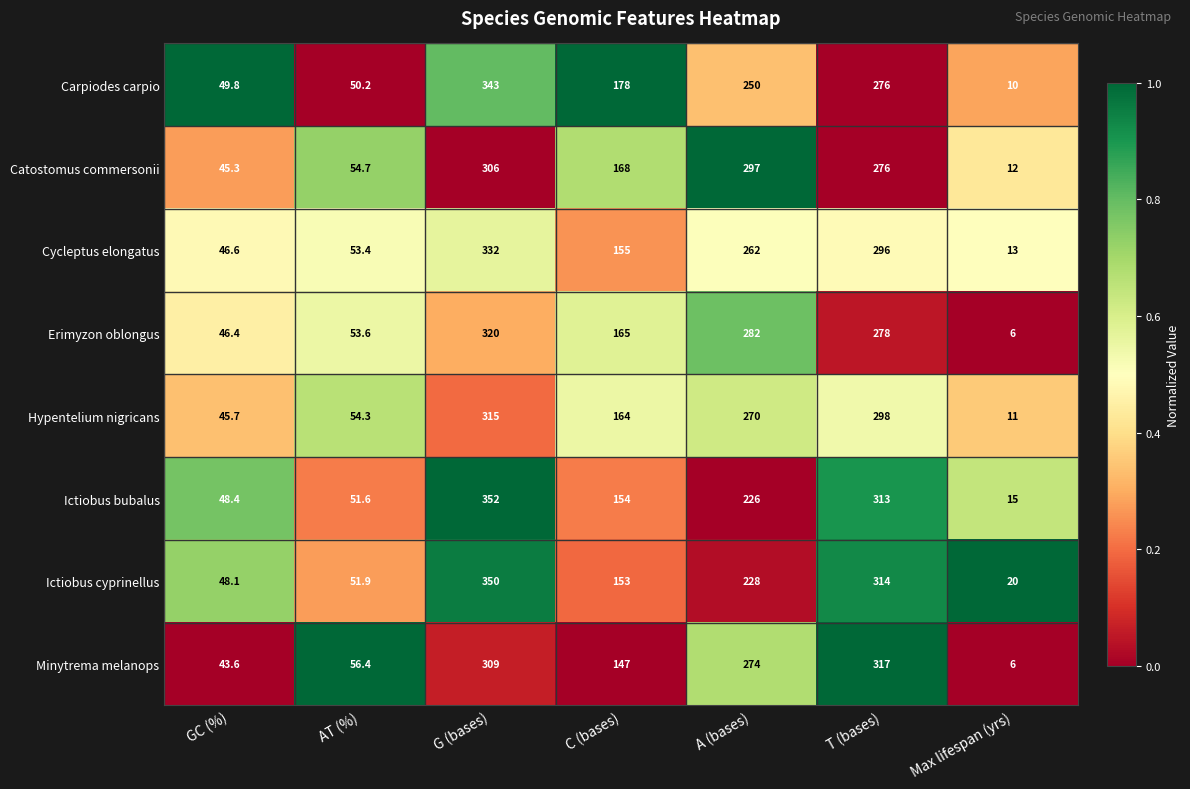

What is the maximum value for Erimyzon oblongus?

320.0